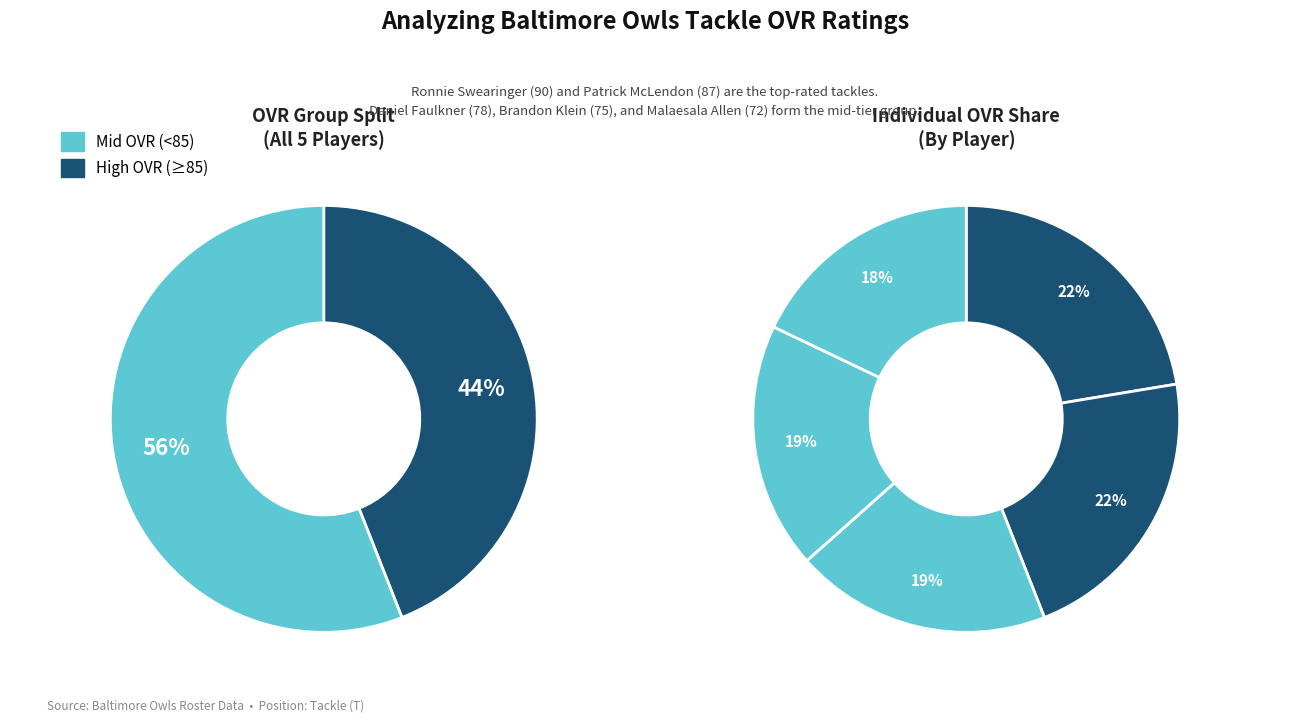

Does ovr represent more than half of the total?

No